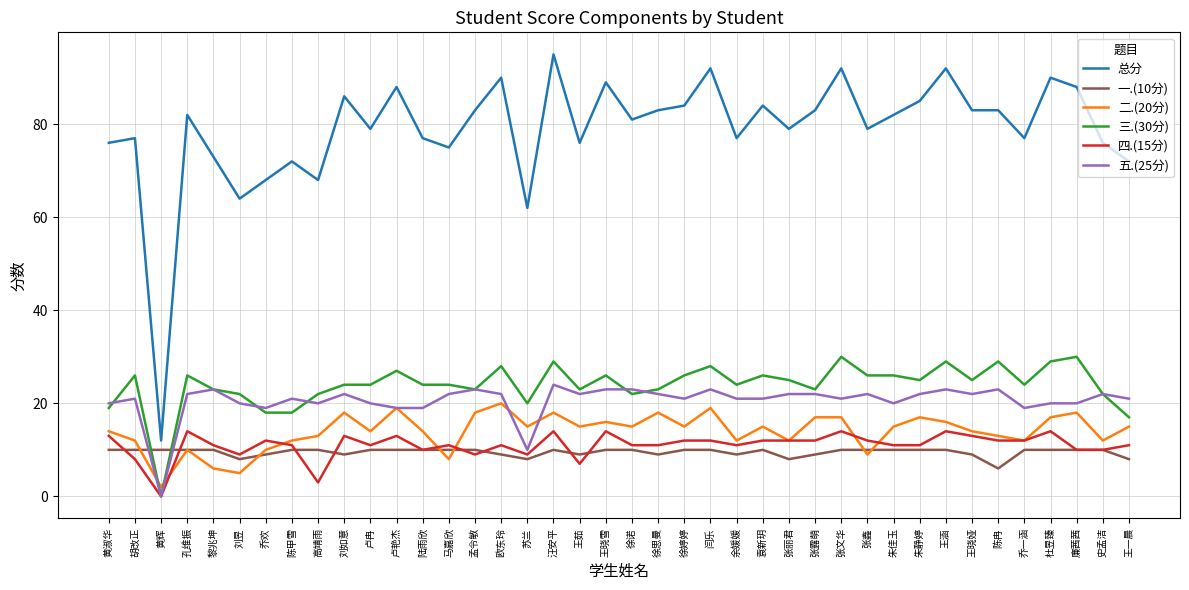

What is the maximum value shown in the chart?

95